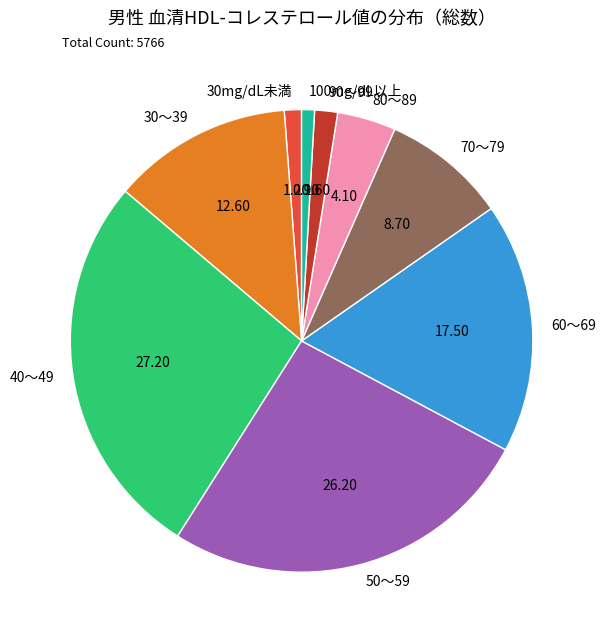

Does 80～89 represent more than half of the total?

No